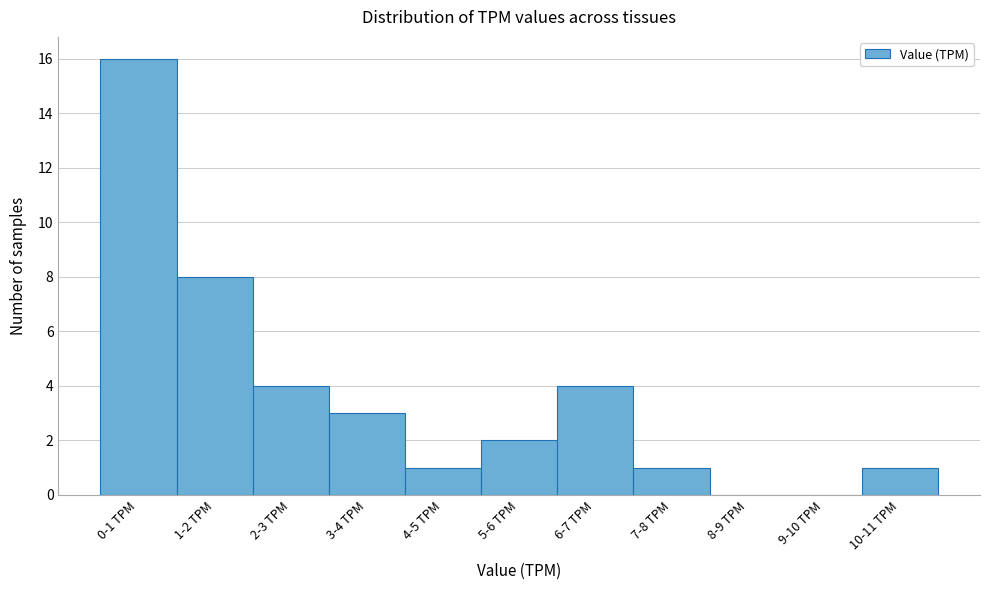

Reading left to right, list all the values displayed in this chart.

0-1 TPM=16	1-2 TPM=8	2-3 TPM=4	3-4 TPM=3	4-5 TPM=1	5-6 TPM=2	6-7 TPM=4	7-8 TPM=1	8-9 TPM=0	9-10 TPM=0	10-11 TPM=1